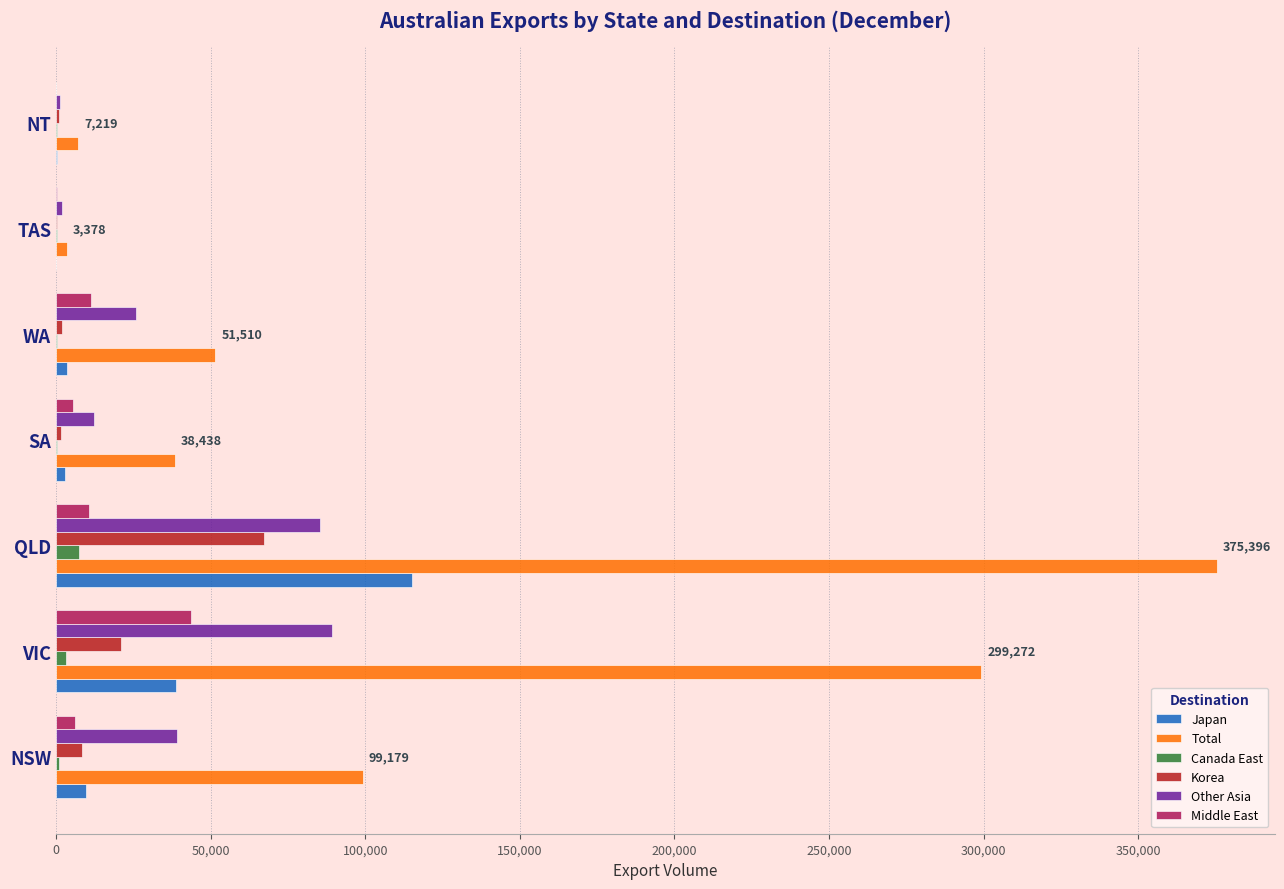

At which label is Total closest to 189387?

NSW